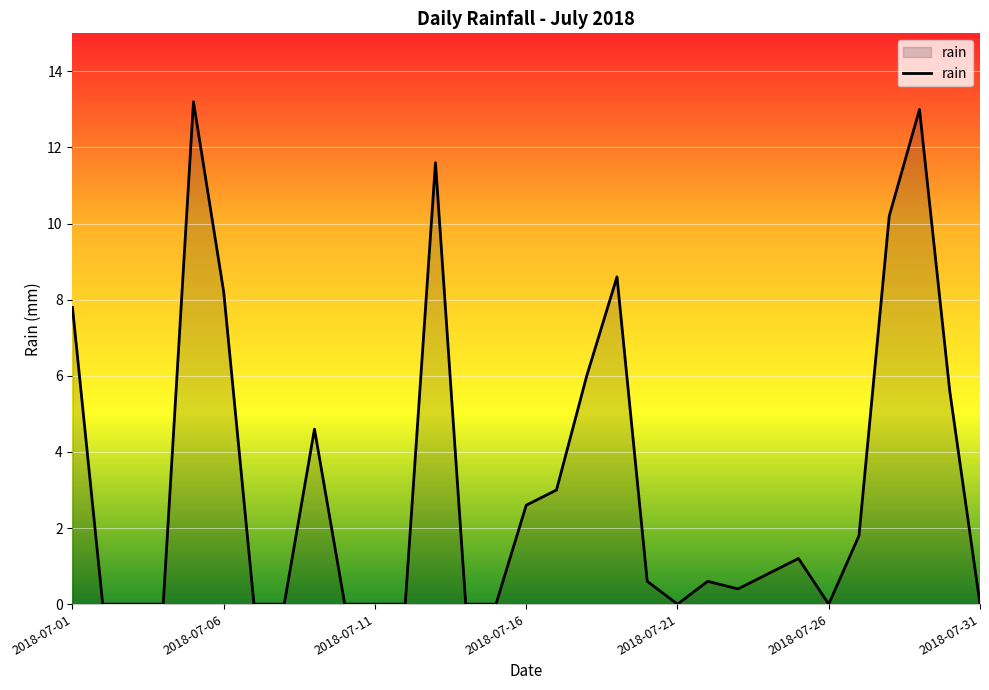

What is the greatest value displayed?

13.2